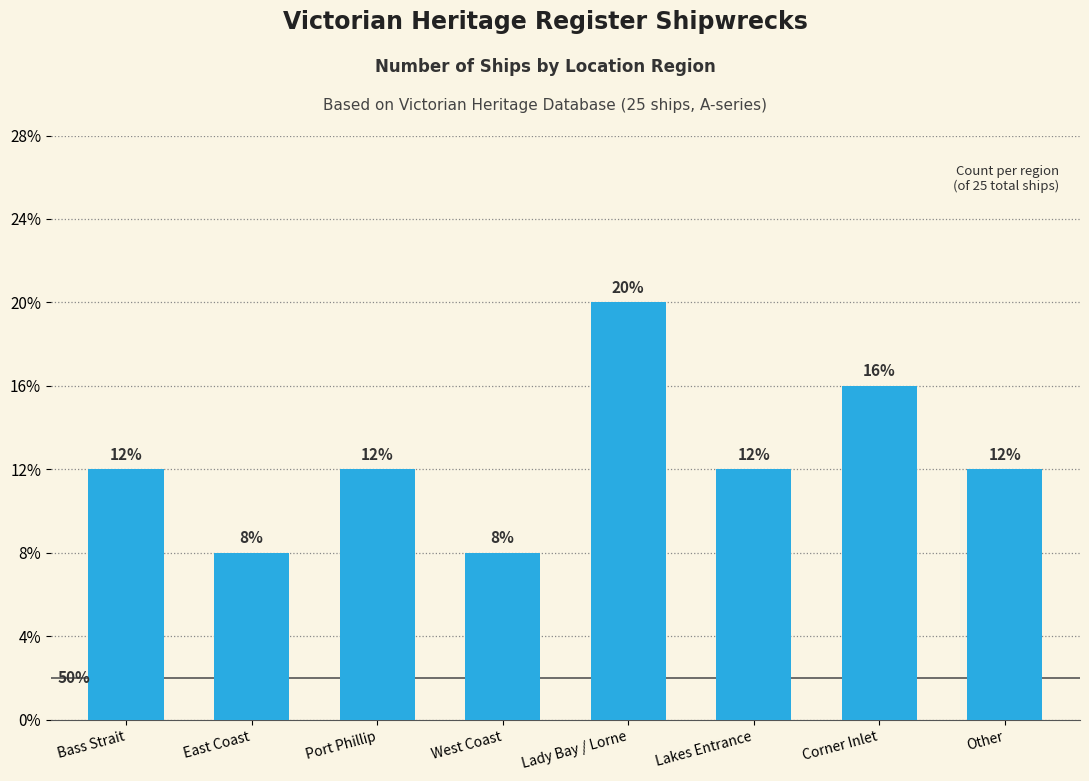

Reading right to left, extract all data points from this chart.

Other=3	Corner Inlet=4	Lakes Entrance=3	Lady Bay / Lorne=5	West Coast=2	Port Phillip=3	East Coast=2	Bass Strait=3